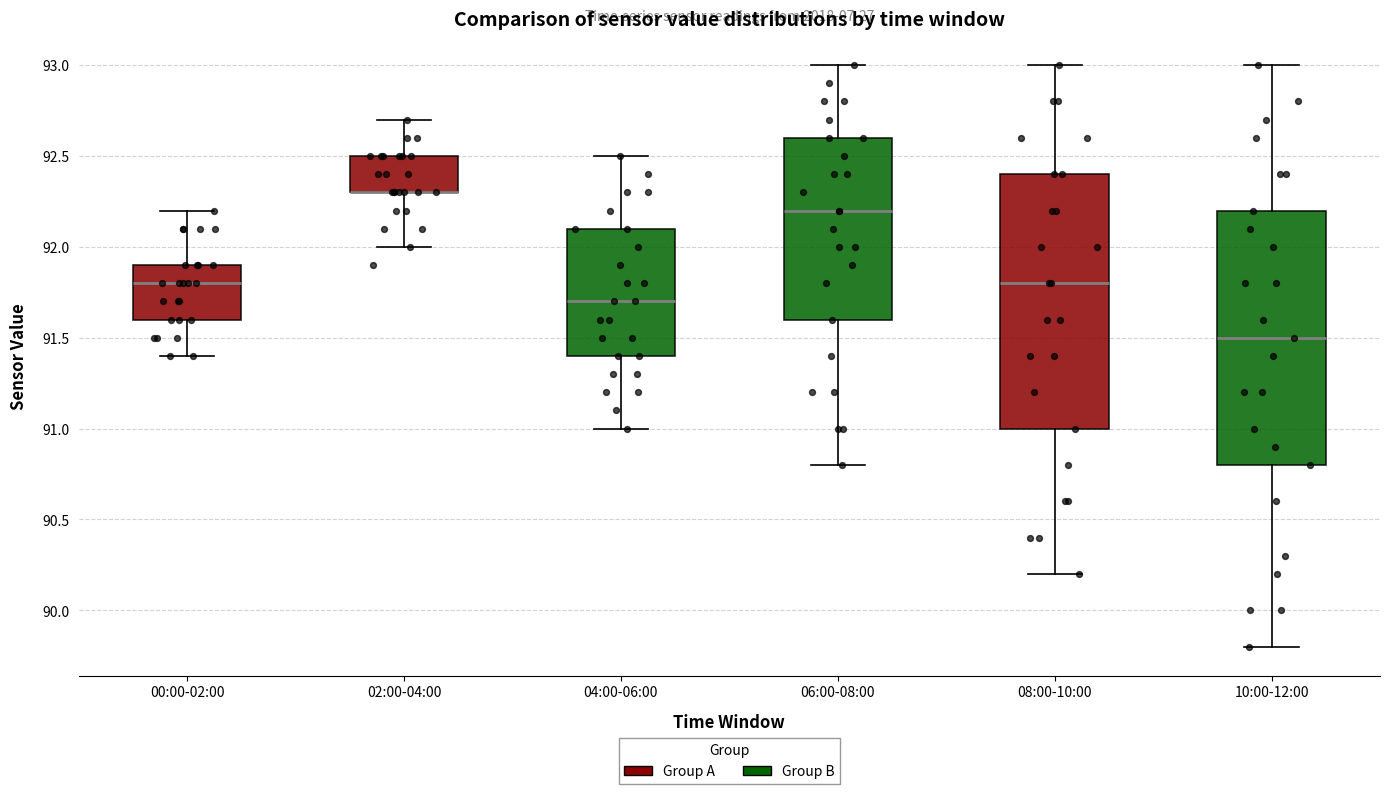

Reading left to right, read every box against the y-axis: the position of its median line, the range the box covers, and the ends of its whiskers. The values are not printed on the chart, so give them approximately, as read against the axis.

00:00-02:00: median 91.8, box 91.6 to 91.9, whiskers 91.4 to 92.2
02:00-04:00: median 92.3 (drawn on the box's lower edge), box 92.3 to 92.5, whiskers 92.0 to 92.7
04:00-06:00: median 91.7, box 91.4 to 92.1, whiskers 91.0 to 92.5
06:00-08:00: median 92.2, box 91.6 to 92.6, whiskers 90.8 to 93.0
08:00-10:00: median 91.8, box 91.0 to 92.4, whiskers 90.2 to 93.0
10:00-12:00: median 91.5, box 90.8 to 92.2, whiskers 89.8 to 93.0